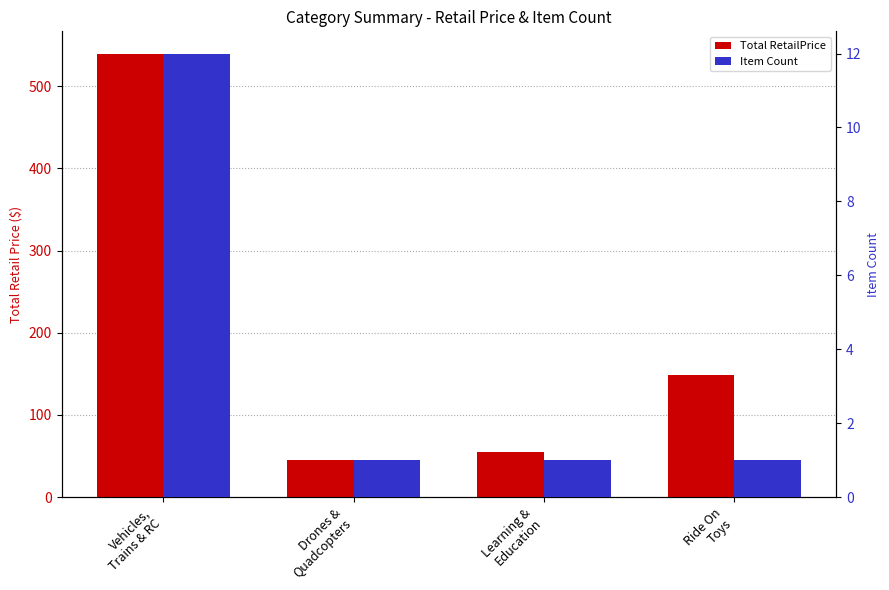

What is the approximate value of Total RetailPrice at Drones &
Quadcopters?

45.0